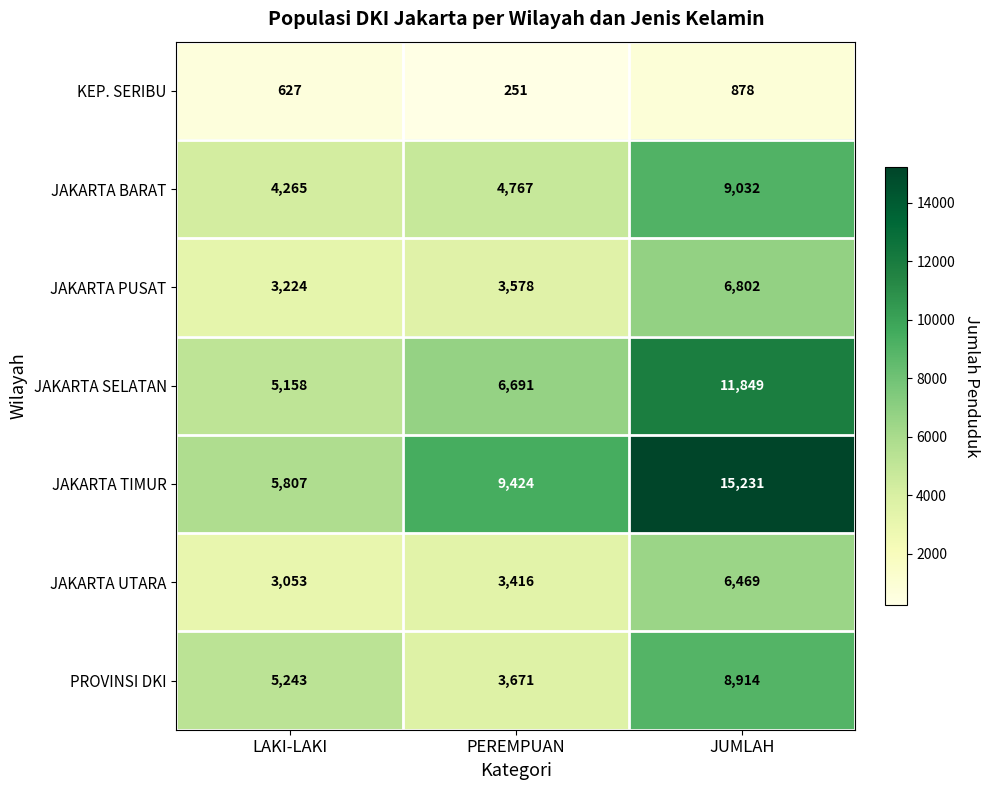

At which category does the chart reach its peak across all series?

JUMLAH